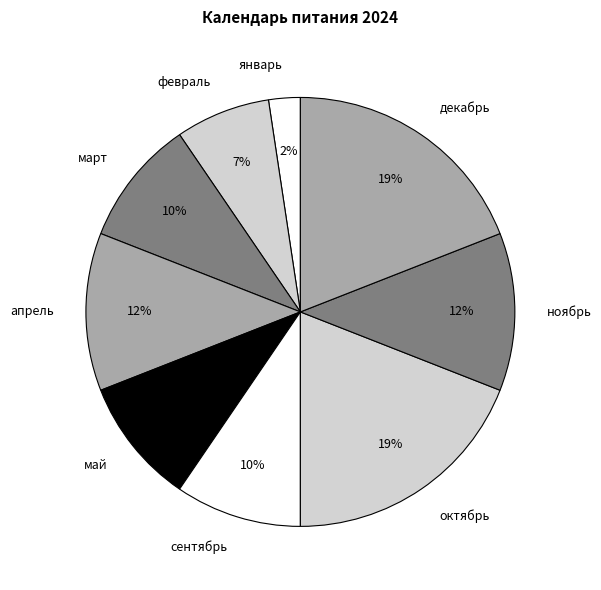

Does any single category account for the majority?

No